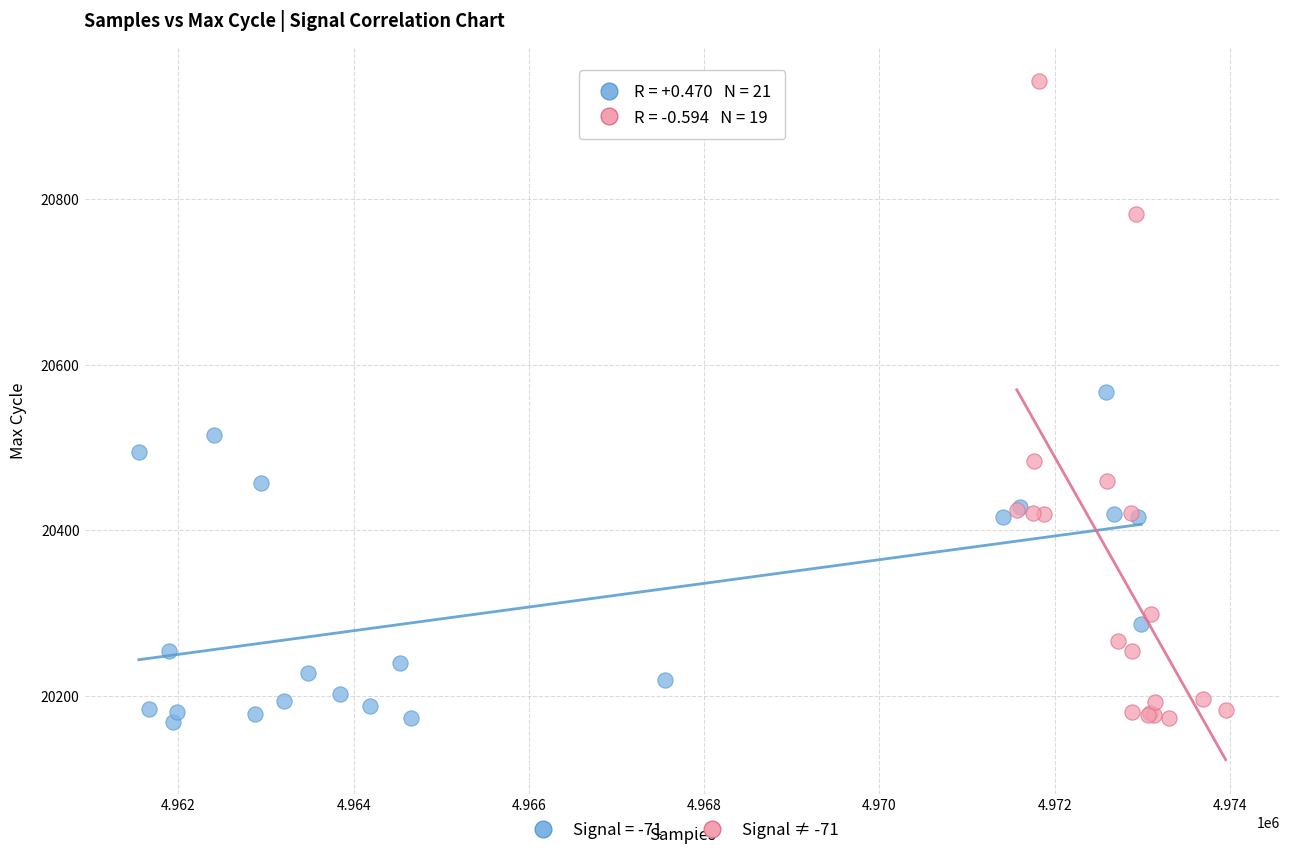

Which series has the largest Y range (max minus min)?

Signal ≠ -71